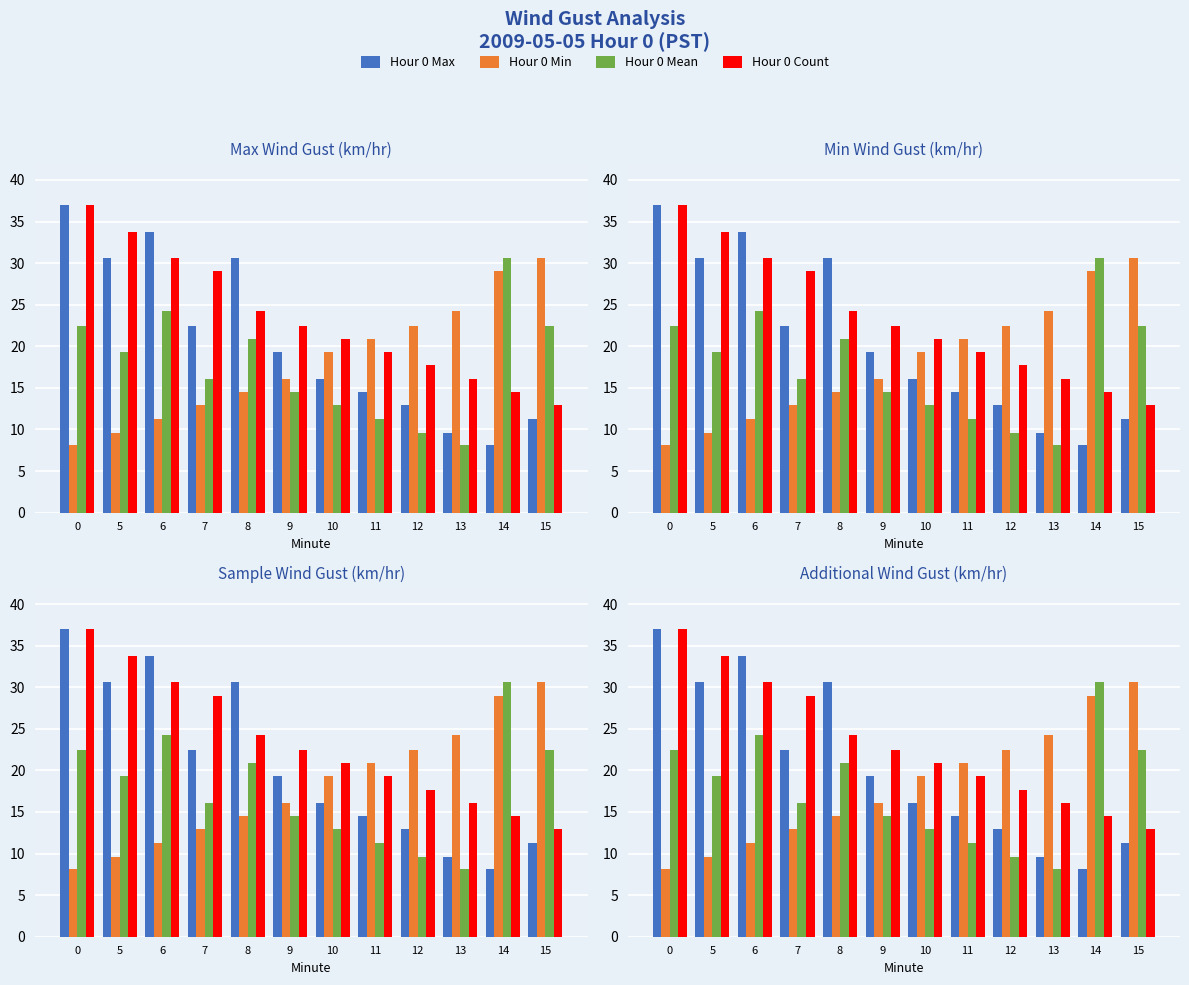

What is the value of the Hour 0 Min bar at the 7th from the left?

19.3